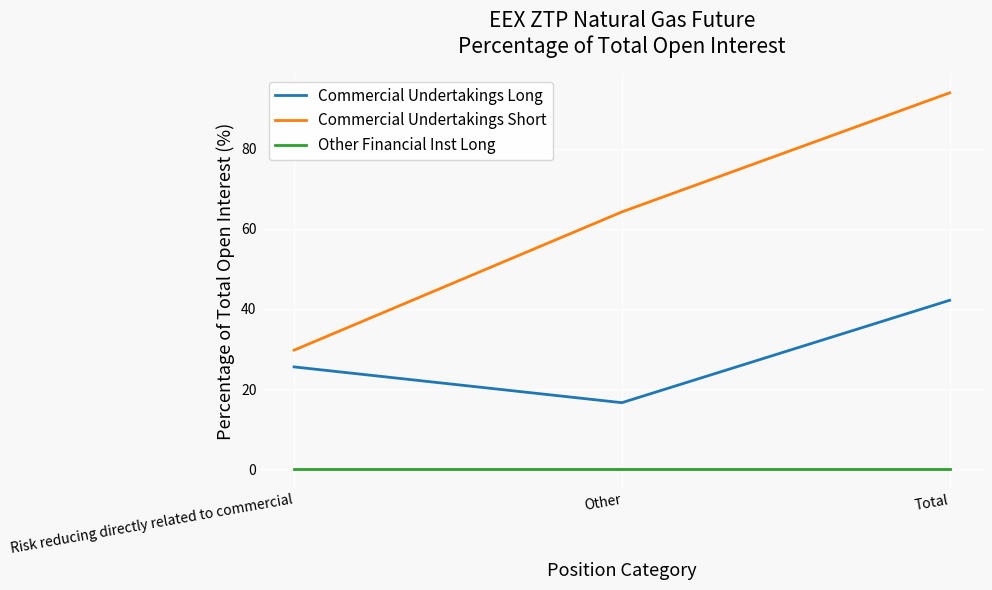

Reading left to right, list all the values displayed in this chart.

Commercial Undertakings Long: 25.6	16.6	42.2
Commercial Undertakings Short: 29.7	64.2	93.9
Other Financial Inst Long: 0.0	0.0	0.0